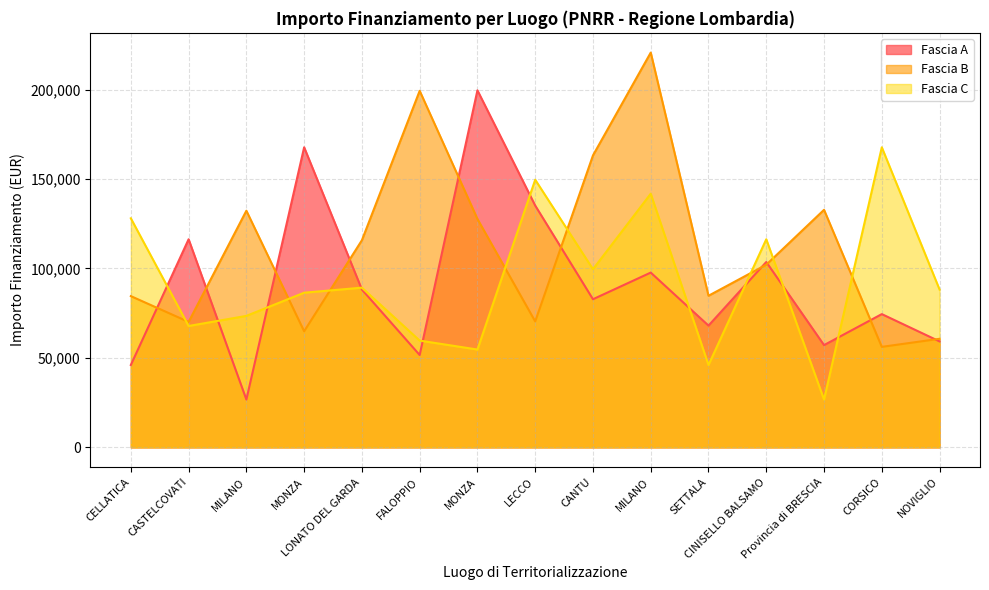

What is the smallest value displayed?

26730.0